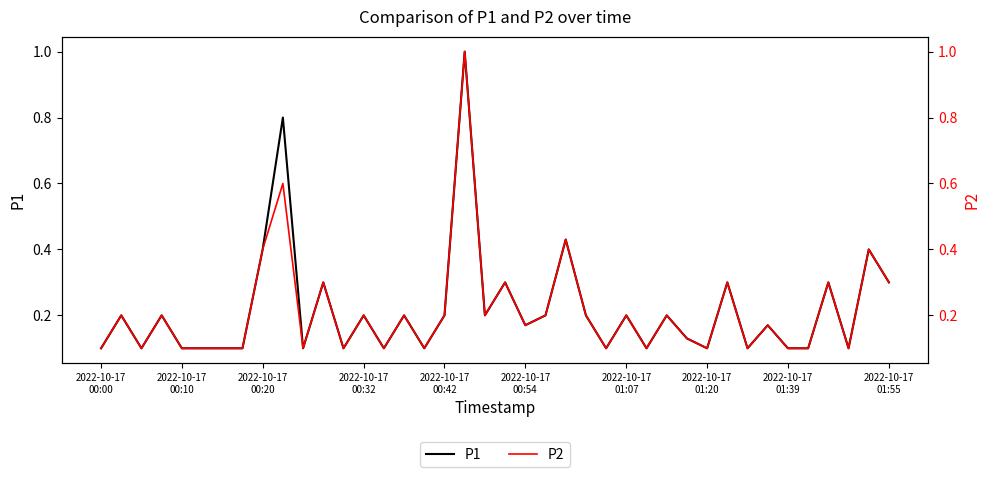

The P1 series shows 0.1 at 14. True or false?

False